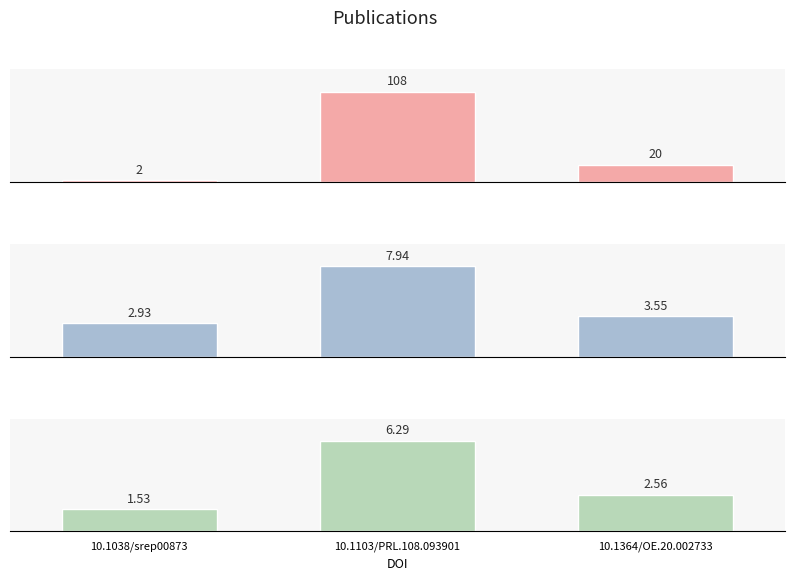

What is the label of the 1st bar from the left?

10.1038/srep00873